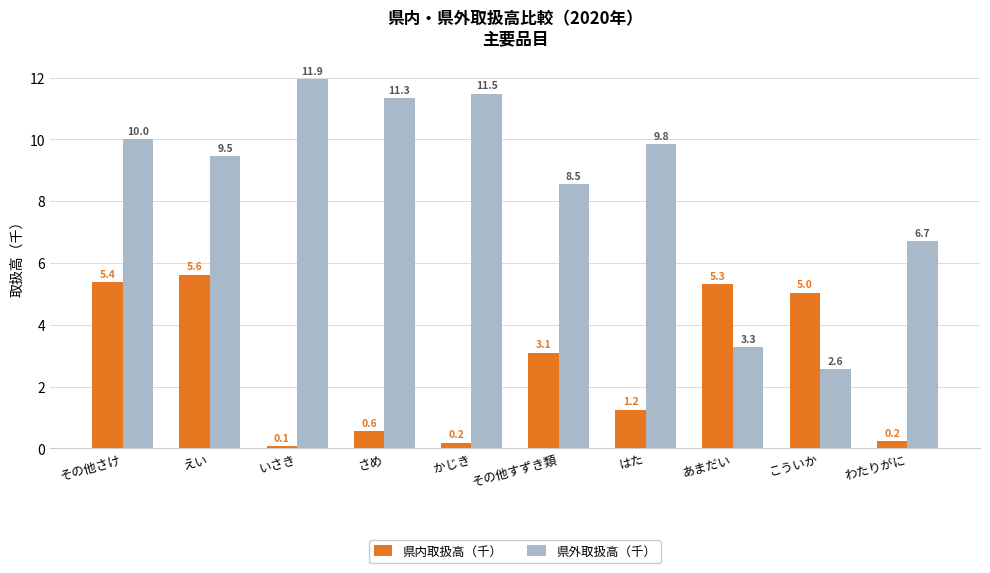

The value of 県内取扱高（千） at その他さけ is 1.4. True or false?

False